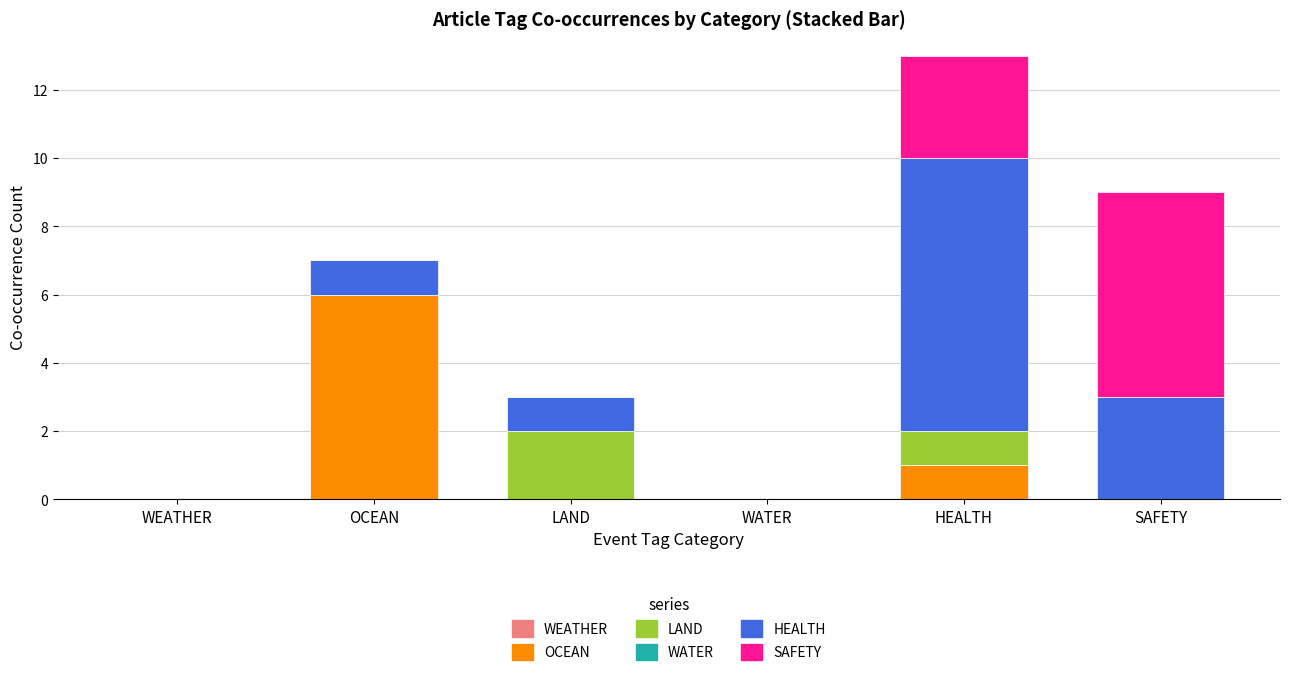

Reading left to right, list the values for the OCEAN series.

WEATHER=0	OCEAN=6	LAND=0	WATER=0	HEALTH=1	SAFETY=0